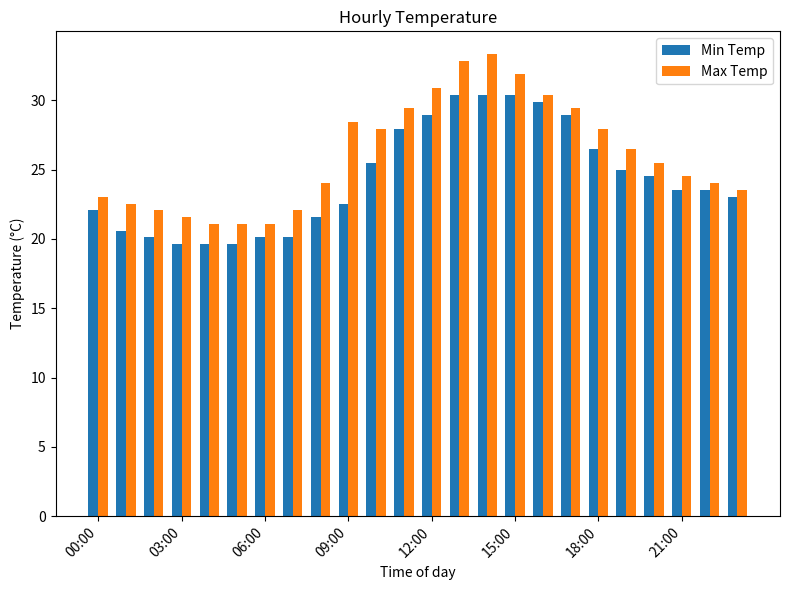

List the series in order of their overall mean, lowest first.

Min Temp, Max Temp